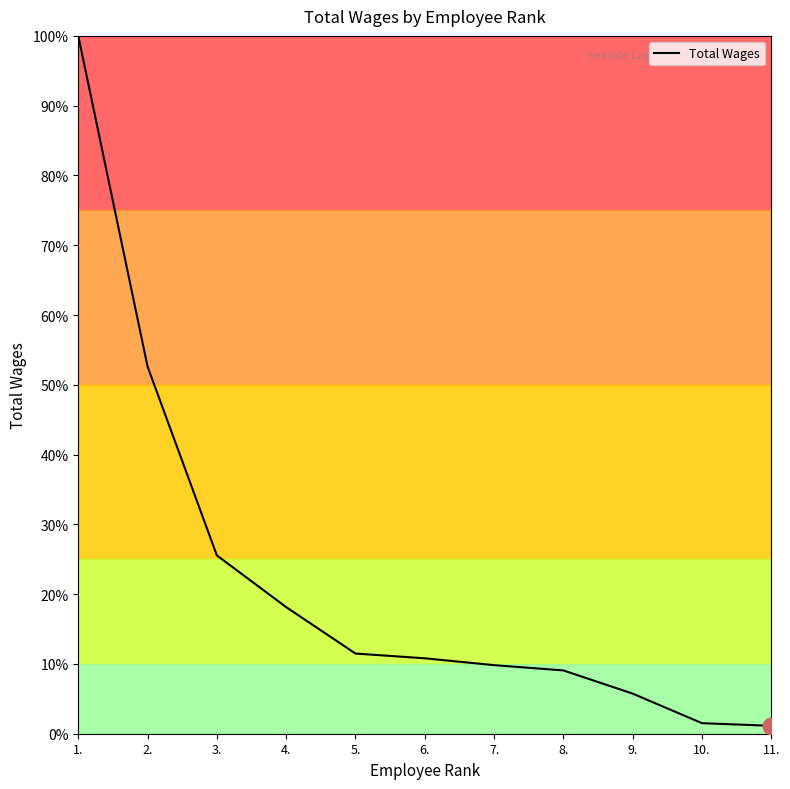

At which label is the value closest to 50?

2.